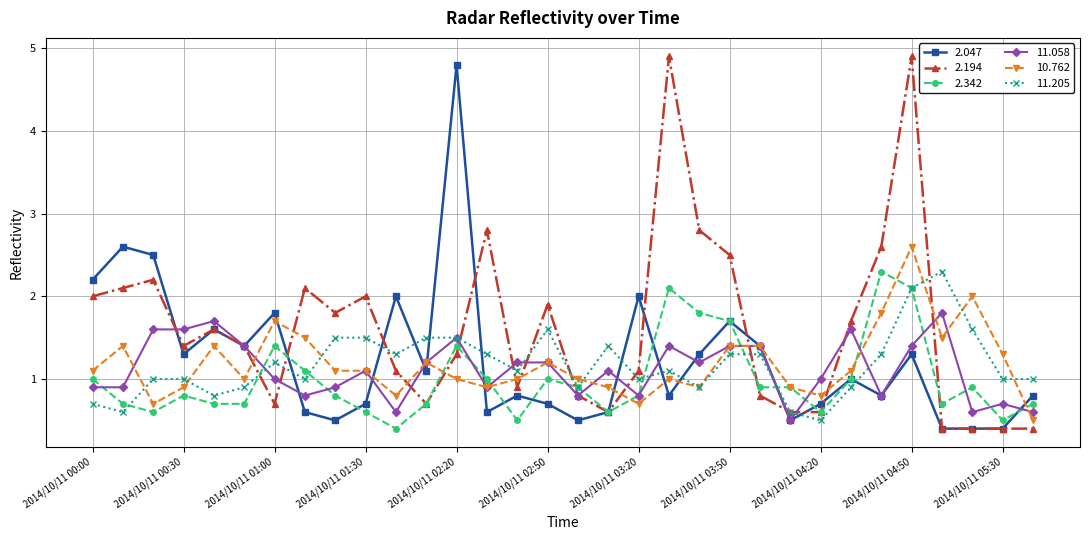

After their last crossing, which series has the higher values: 2.047 or 11.205?

11.205